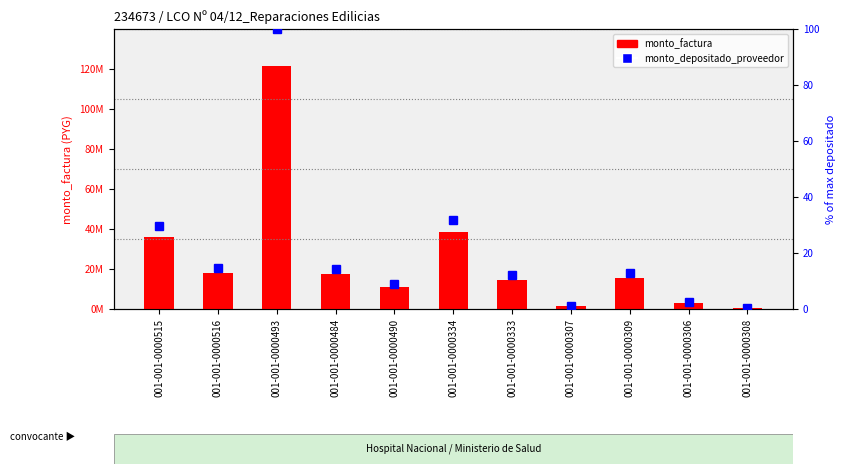

Which series changed the most between 001-001-0000493 and 001-001-0000333?

monto_factura